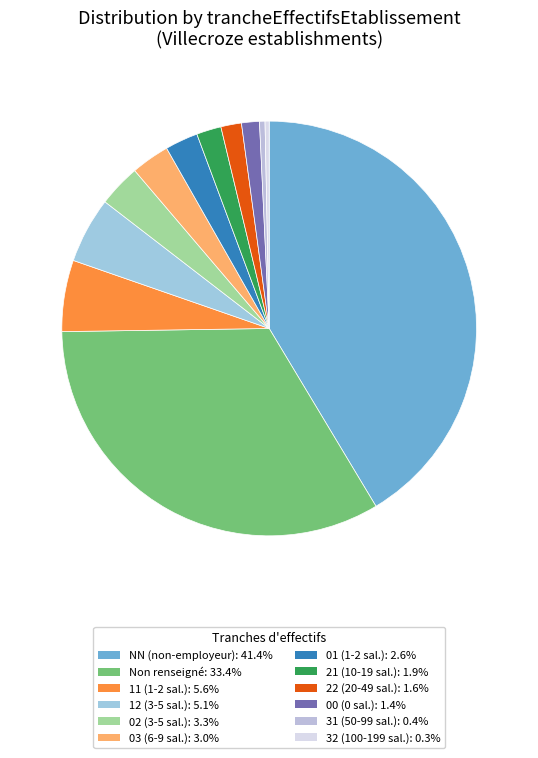

Count the number of slices in the pie.

12